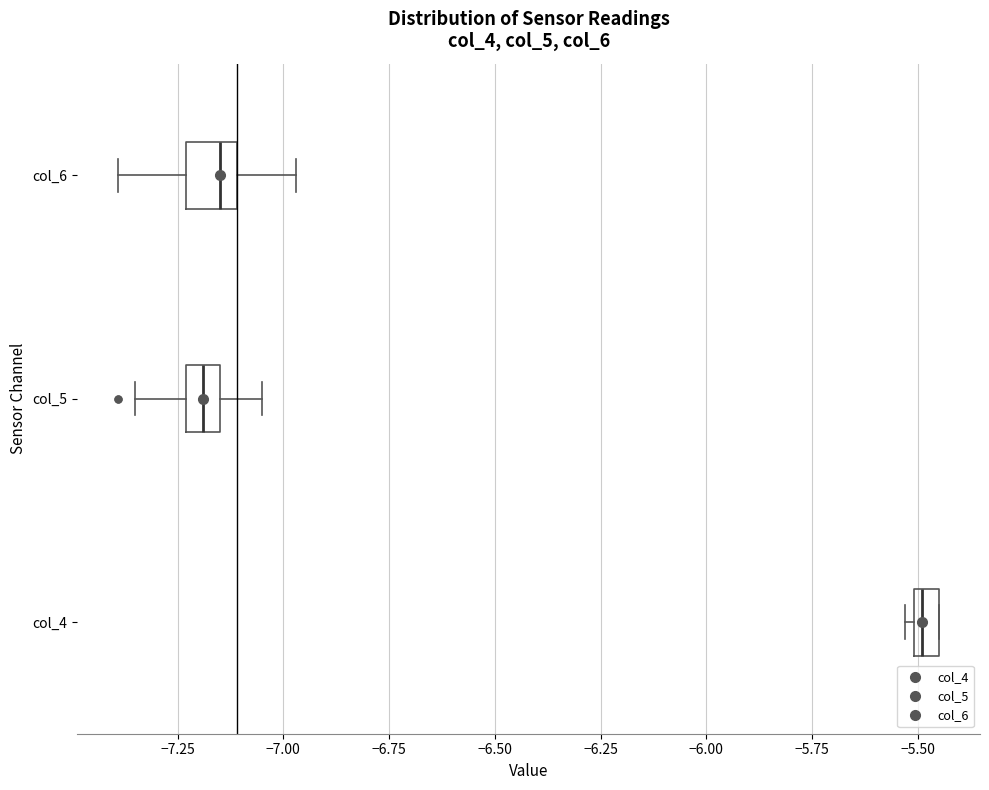

Where does the median line of the box for col_6 sit on the x-axis? The values are not printed on the chart, so give them approximately, as read against the axis.

-7.15